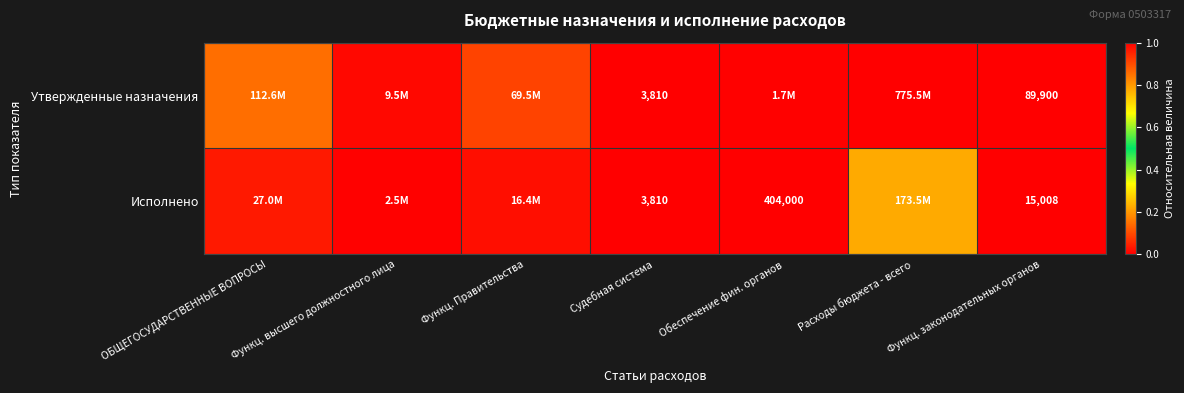

Which category has the highest value in the Утвержденные назначения series?

Расходы бюджета - всего